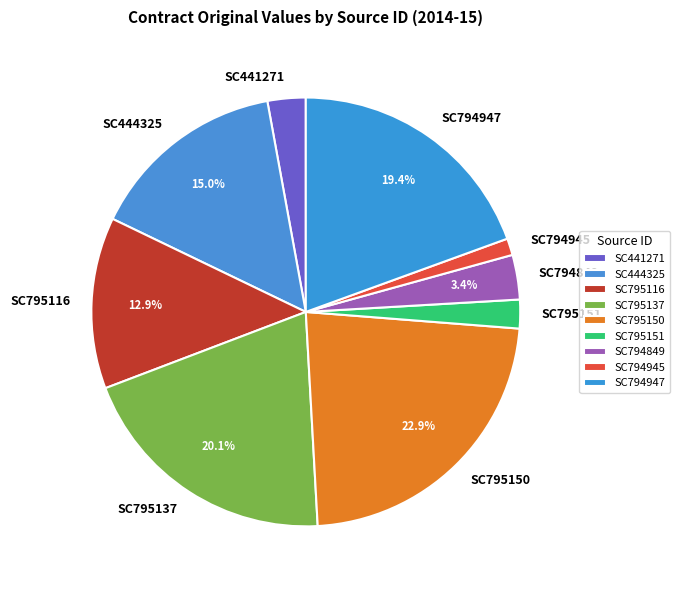

Is there a majority slice in this chart?

No